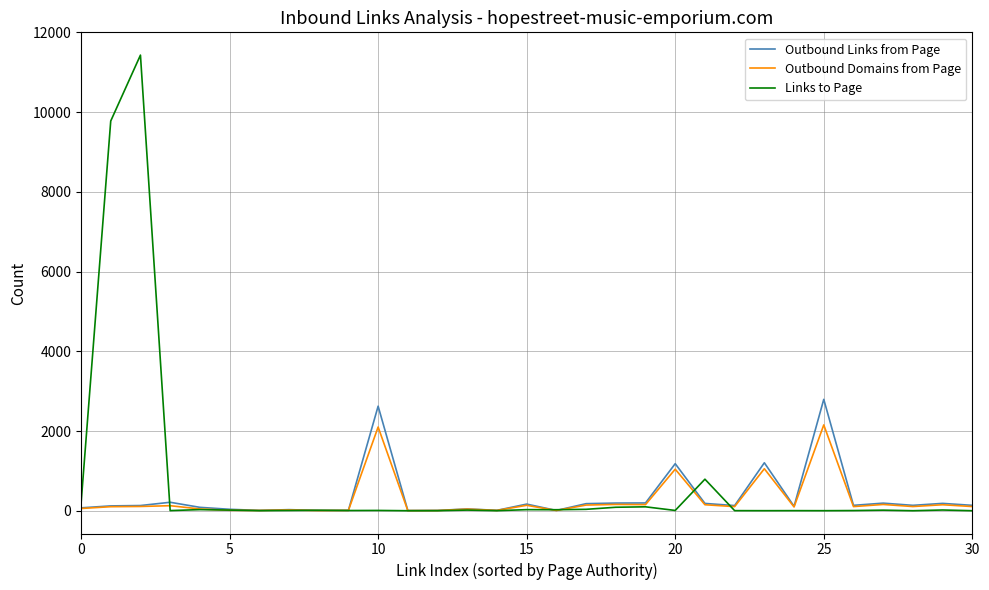

Is this an area chart (filled region under the line)?

No